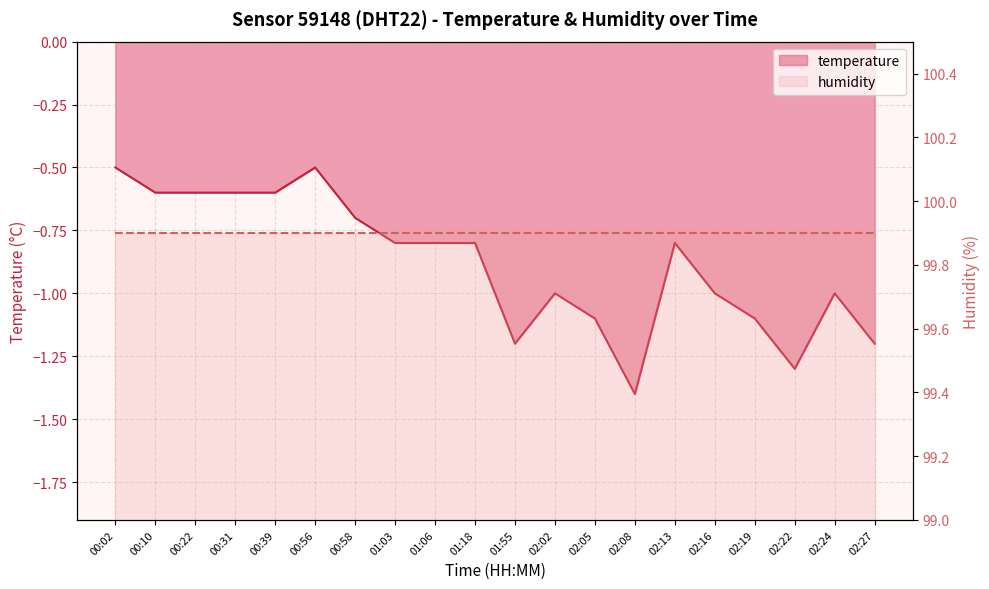

What is the difference between the values at 01:18 and 02:27?

0.4